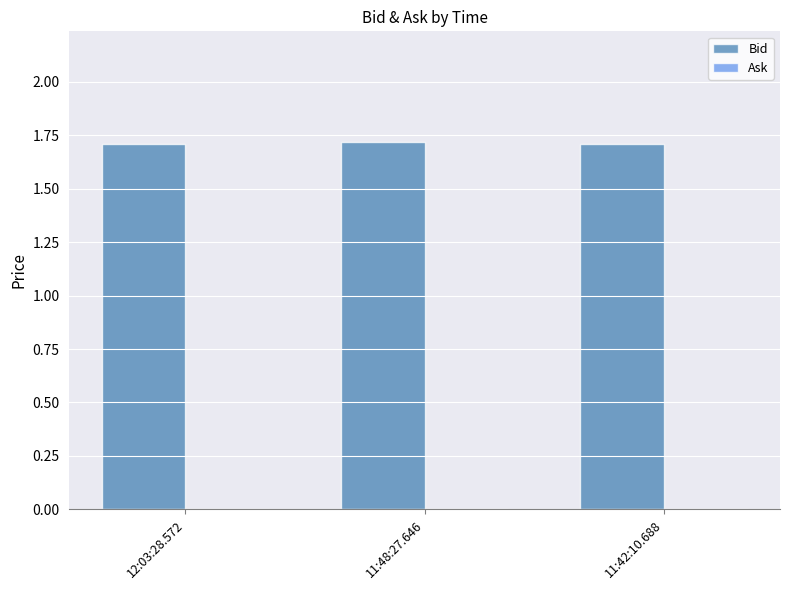

Is it true that the value at 12:03:28.572 is 2.6?

False